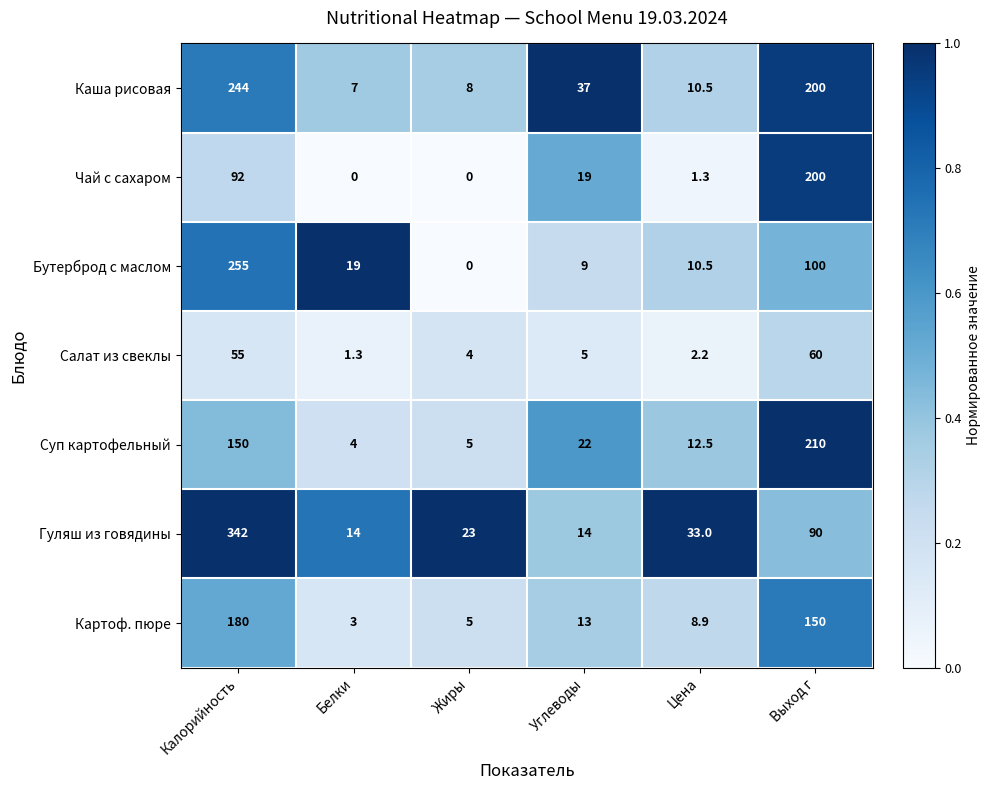

How many values in the Салат из свеклы series are below 5?

3